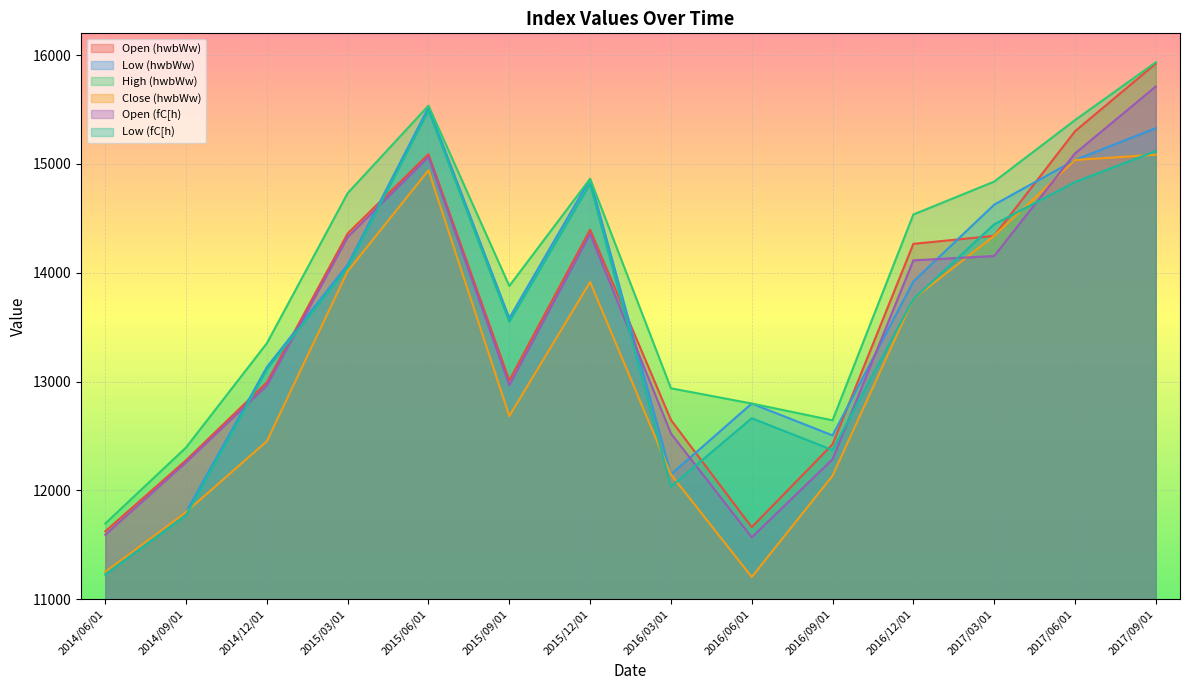

Between 2015/03/01 and 2014/06/01, which is larger?

2015/03/01